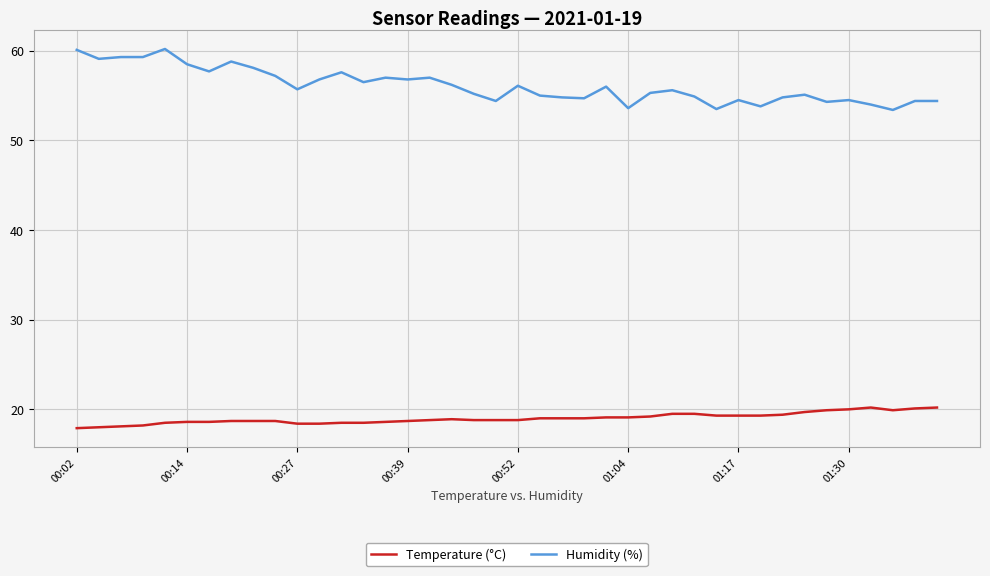

True or false: Humidity (%) and Temperature (°C) intersect in this chart.

False